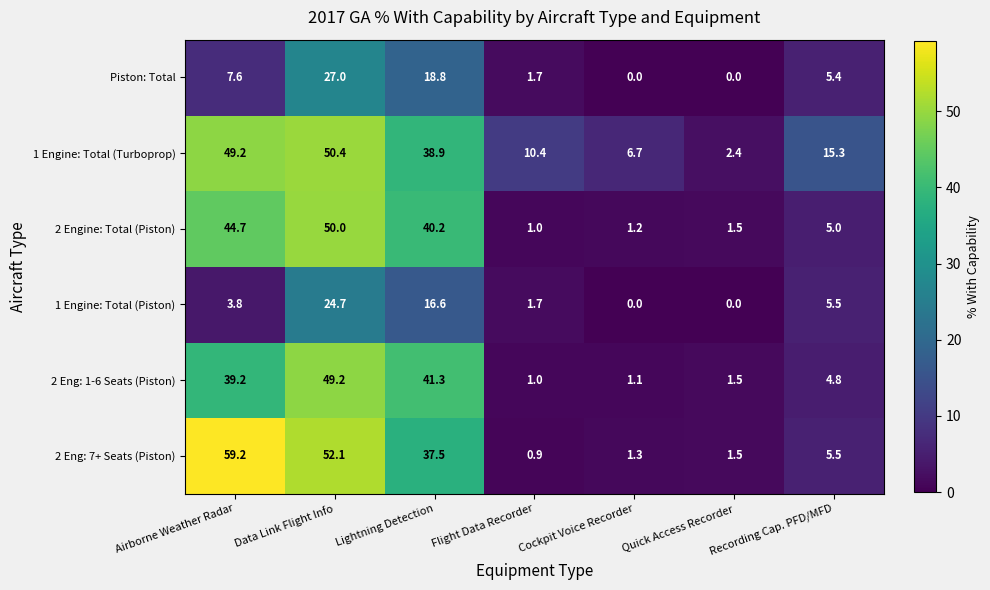

What is the maximum value shown in the chart?

59.2